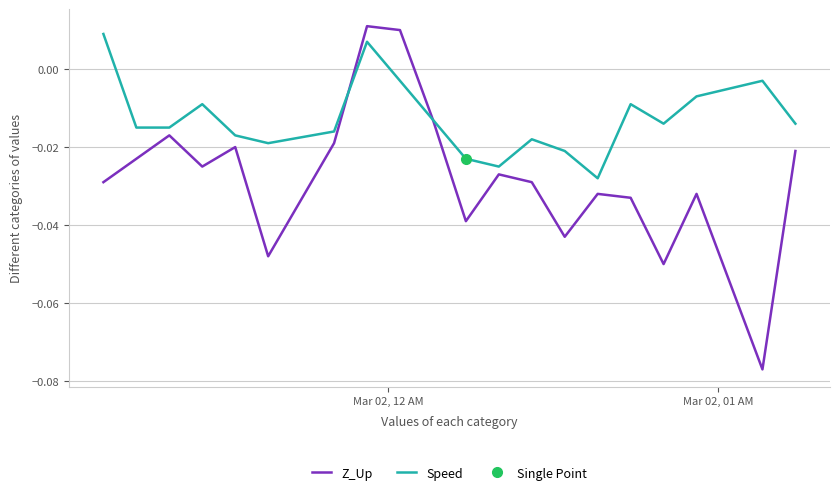

Reading right to left, extract all data points from this chart.

Z_Up: -0.0	-0.1	-0.0	-0.1	-0.0	-0.0	-0.0	-0.0	-0.0	-0.0	-0.0	0.0	0.0	-0.0	-0.0	-0.0	-0.0	-0.0	-0.0	-0.0
Speed: -0.0	-0.0	-0.0	-0.0	-0.0	-0.0	-0.0	-0.0	-0.0	-0.0	-0.0	-0.0	0.0	-0.0	-0.0	-0.0	-0.0	-0.0	-0.0	0.0